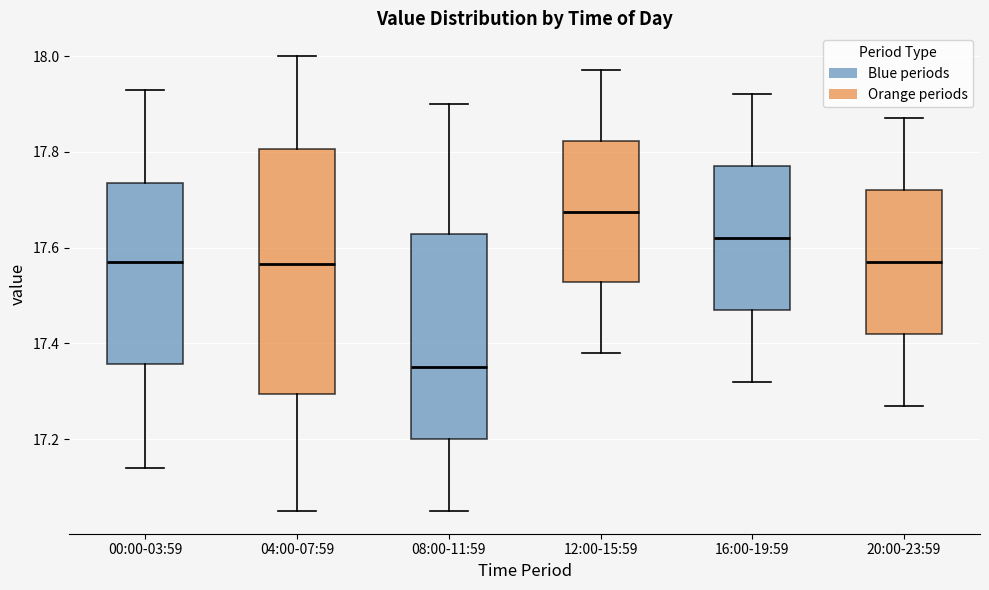

Reading left to right, transcribe this box plot: for each box, give where its median line is, the range the box spans, and where its two whiskers end, as read against the y-axis. The values are not printed on the chart, so give them approximately, as read against the axis.

00:00-03:59: median 17.58, box 17.36 to 17.74, whiskers 17.14 to 17.94
04:00-07:59: median 17.56, box 17.30 to 17.80, whiskers 17.06 to 18.00
08:00-11:59: median 17.36, box 17.20 to 17.62, whiskers 17.06 to 17.90
12:00-15:59: median 17.68, box 17.52 to 17.82, whiskers 17.38 to 17.98
16:00-19:59: median 17.62, box 17.48 to 17.78, whiskers 17.32 to 17.92
20:00-23:59: median 17.58, box 17.42 to 17.72, whiskers 17.28 to 17.88